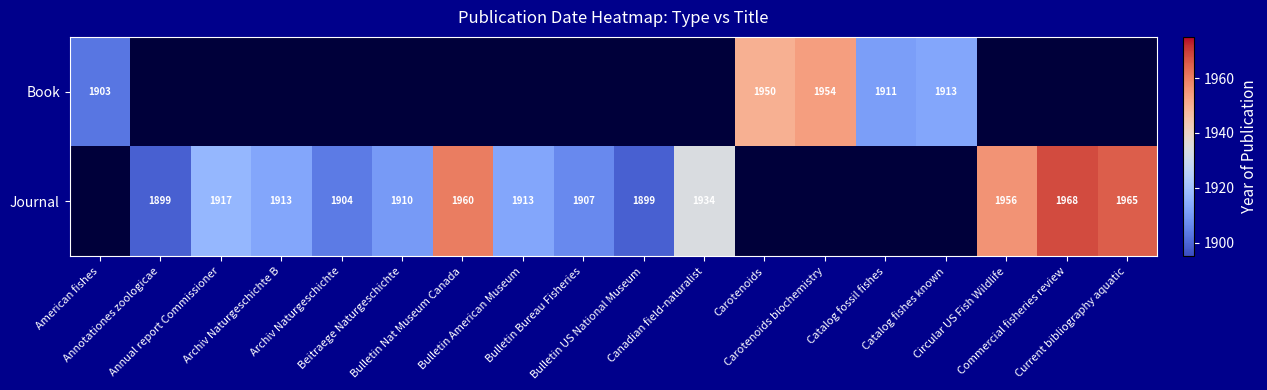

True or false: Journal has a value of 1968.0 at Commercial fisheries review.

True